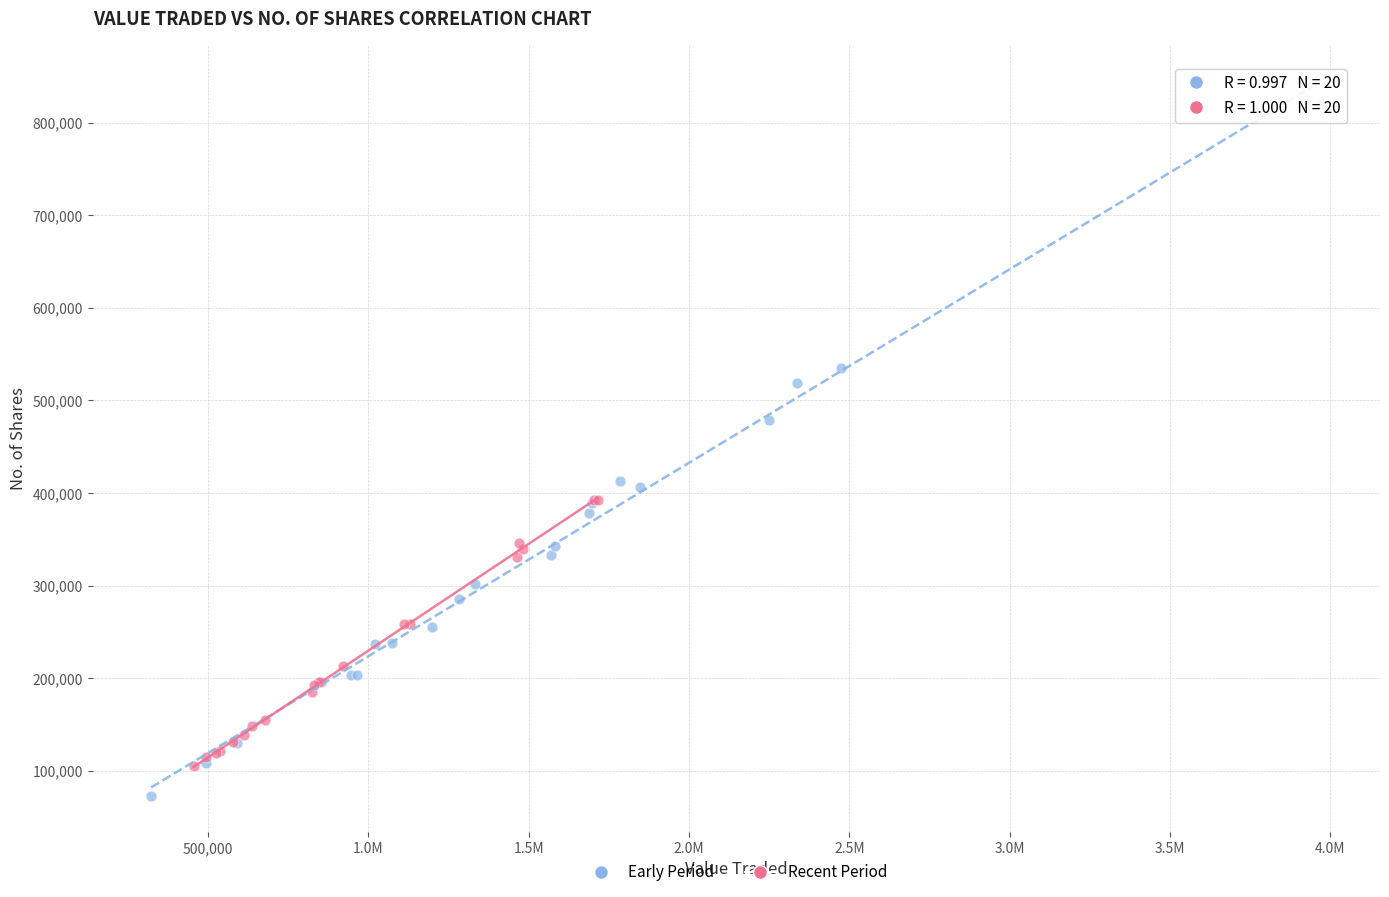

Which series has the widest spread of Y values?

Early Period